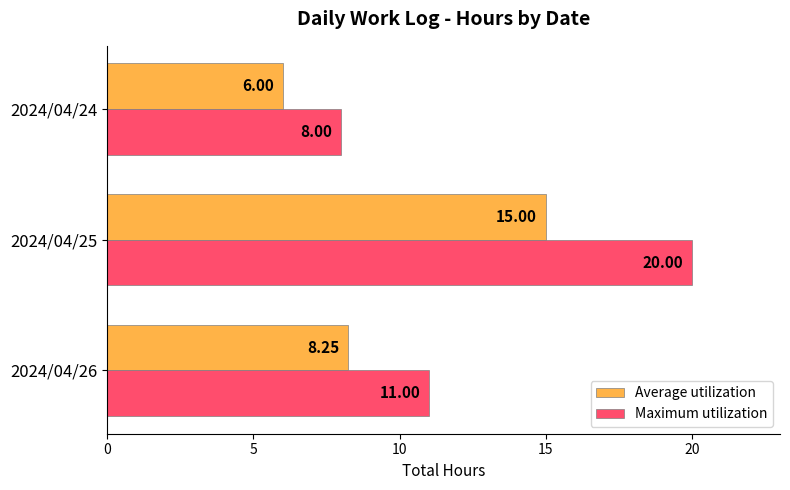

How many categories are shown in the chart?

3